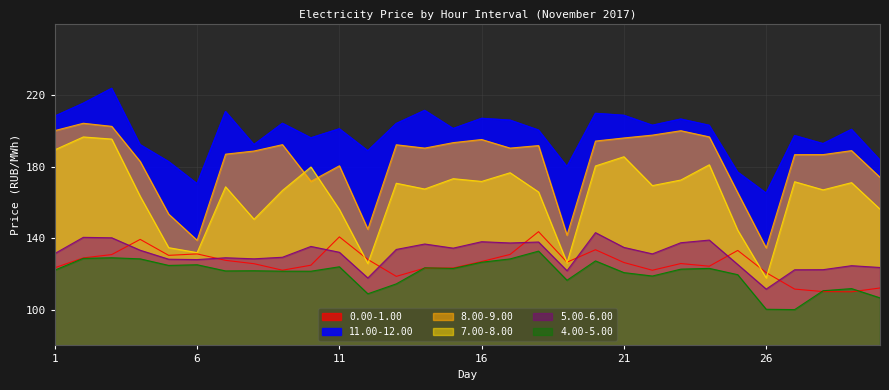

Reading left to right, what are all the values shown in this chart?

0.00-1.00: 123.4	128.9	130.8	139.3	130.4	131.2	127.6	125.7	122.1	124.9	140.7	128.1	118.6	123.2	123.3	126.9	130.9	143.6	126.5	133.5	126.4	122.0	125.8	124.3	133.1	120.7	111.5	110.1	110.0	112.1
11.00-12.00: 208.2	215.4	223.8	192.2	182.8	170.5	210.8	192.3	204.2	196.1	201.1	188.9	204.1	211.4	201.3	207.0	206.0	200.4	180.1	209.8	208.7	203.1	206.6	203.1	176.9	165.2	197.3	192.8	200.8	183.7
8.00-9.00: 200.2	204.2	202.5	182.9	153.4	138.8	187.0	188.7	192.3	171.8	180.4	145.0	192.2	190.3	193.4	195.2	190.3	191.8	141.6	194.3	196.0	197.6	200.1	196.6	165.4	134.5	186.7	186.7	188.9	174.0
7.00-8.00: 189.4	196.6	195.4	163.3	134.7	131.9	168.7	150.6	166.7	179.8	156.0	125.8	170.7	167.5	173.2	171.7	176.6	165.8	126.2	180.4	185.5	169.4	172.5	181.0	144.4	117.7	171.5	167.0	171.0	156.2
5.00-6.00: 131.4	140.4	140.2	133.2	128.2	128.0	129.0	128.4	129.3	135.4	132.1	117.7	133.7	136.7	134.4	138.0	137.3	137.8	121.8	143.1	134.8	131.2	137.4	138.9	125.3	111.5	122.3	122.4	124.6	123.6
4.00-5.00: 122.1	128.7	129.0	128.4	124.7	125.1	121.7	121.8	121.5	121.5	124.0	108.9	114.4	123.4	123.0	126.5	128.4	132.7	116.5	127.3	120.7	118.8	122.7	123.1	119.6	100.2	100.0	110.6	111.8	106.6